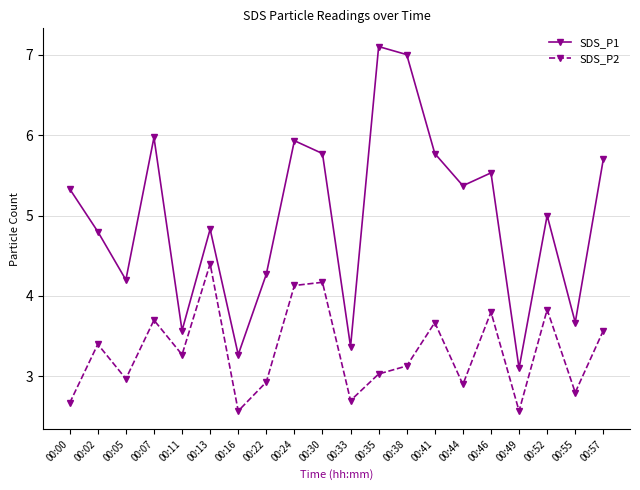

Rank the series at 00:33 from highest to lowest value.

SDS_P1, SDS_P2